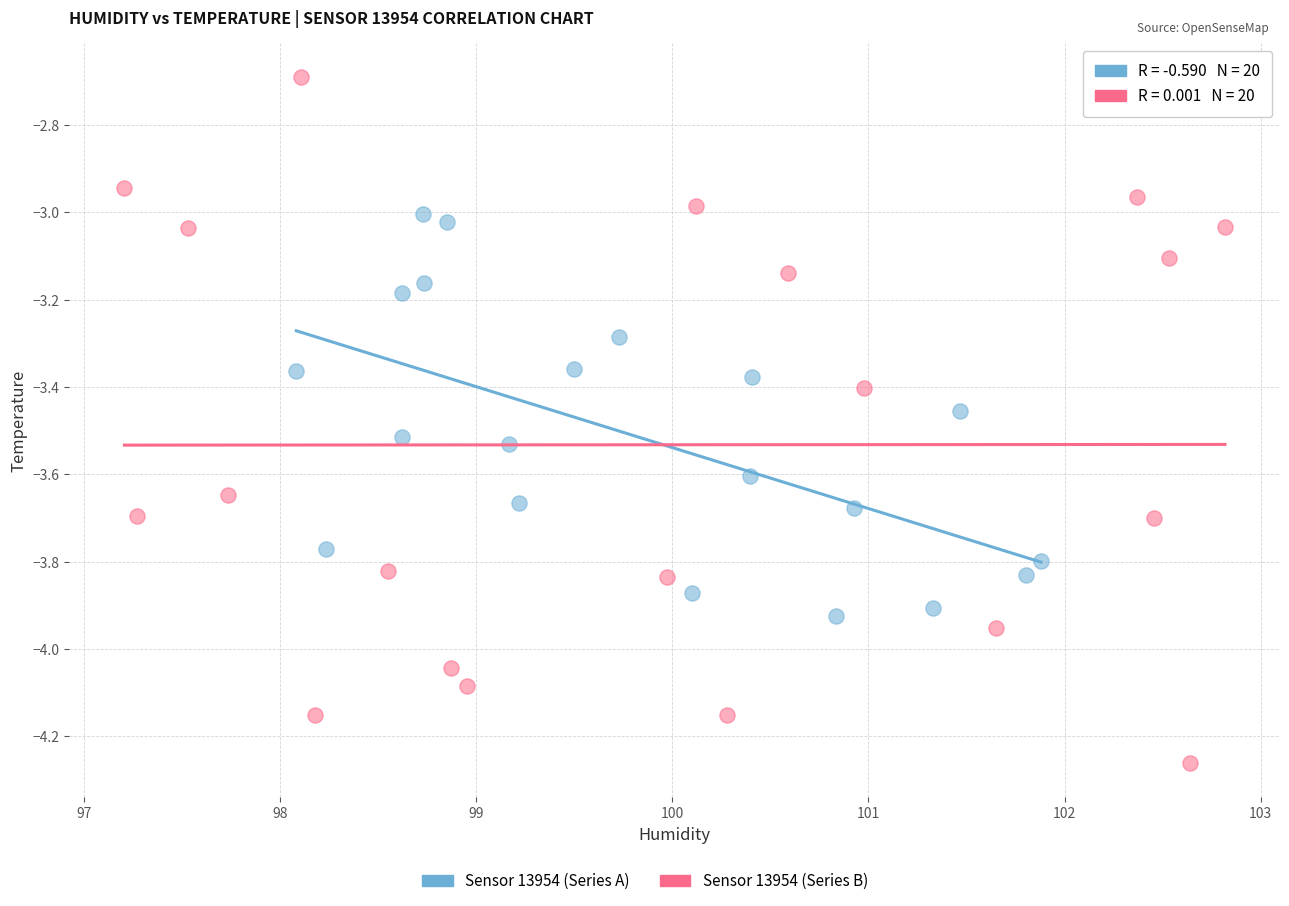

Which series has the largest Y range (max minus min)?

Sensor 13954 (Series B)